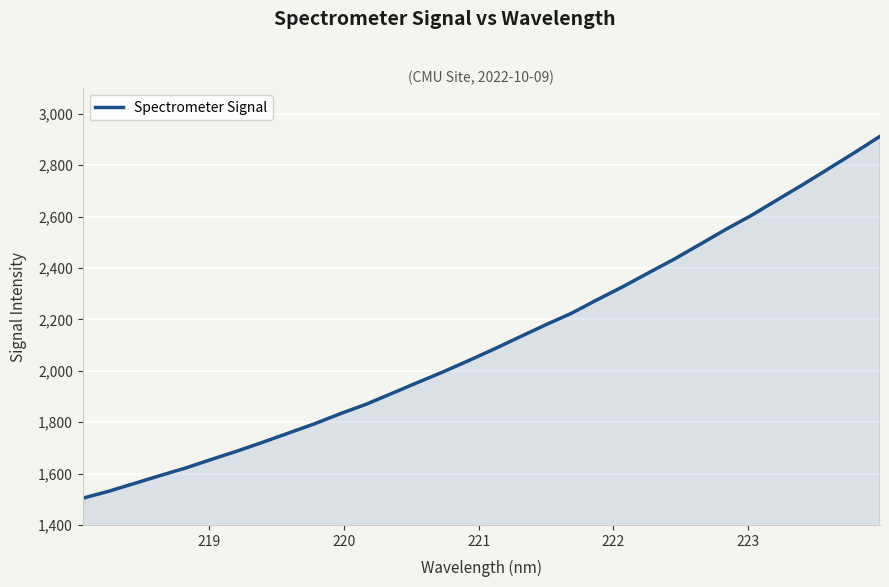

What is the difference between the maximum and minimum values?

1408.4